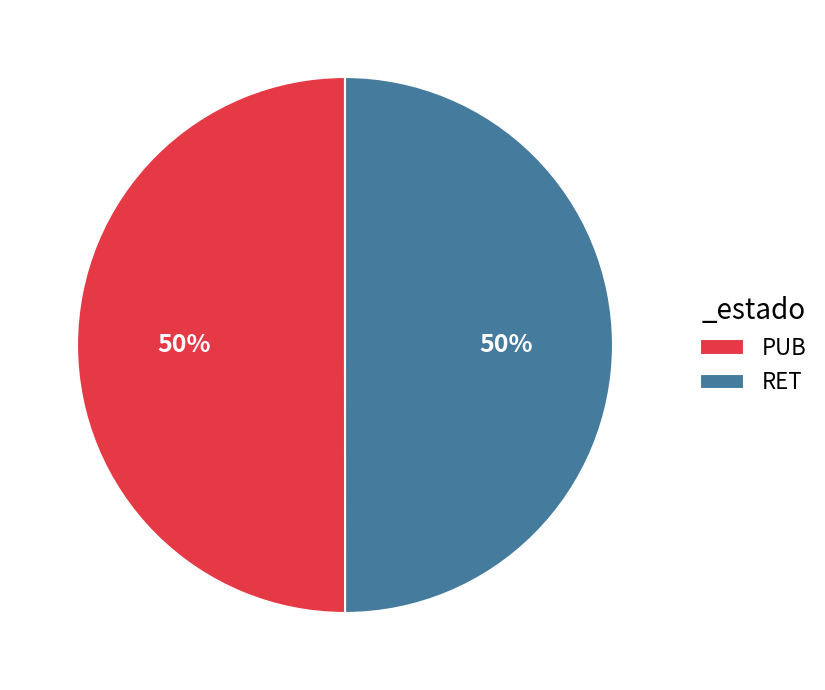

The PUB slice represents 42% of the pie. True or false?

False